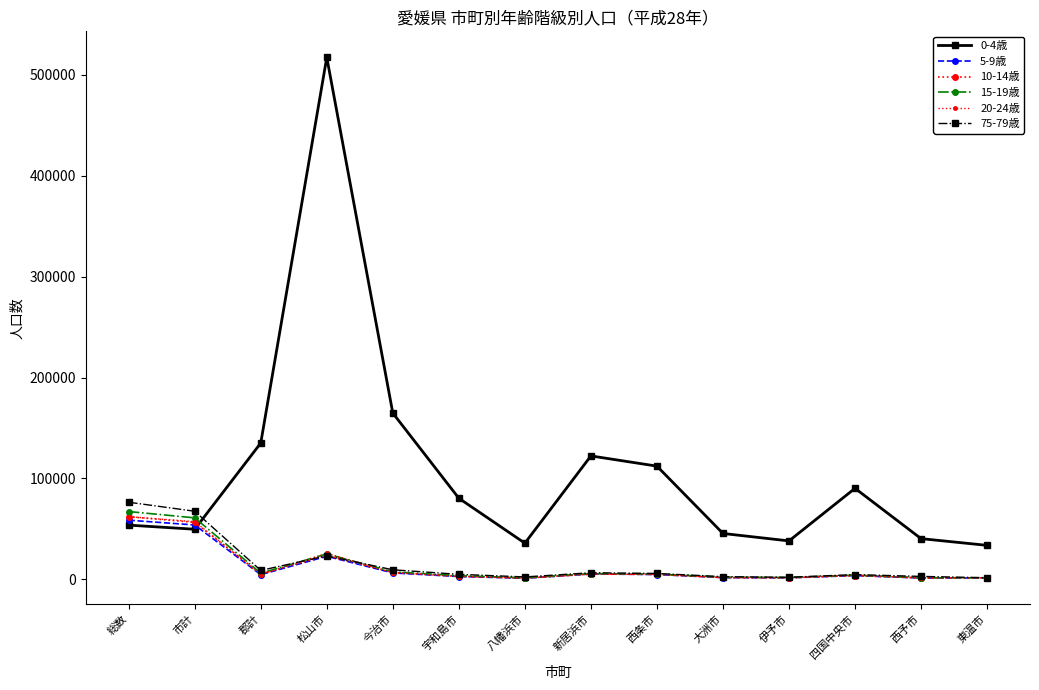

At which category is the sum across all series the highest?

松山市